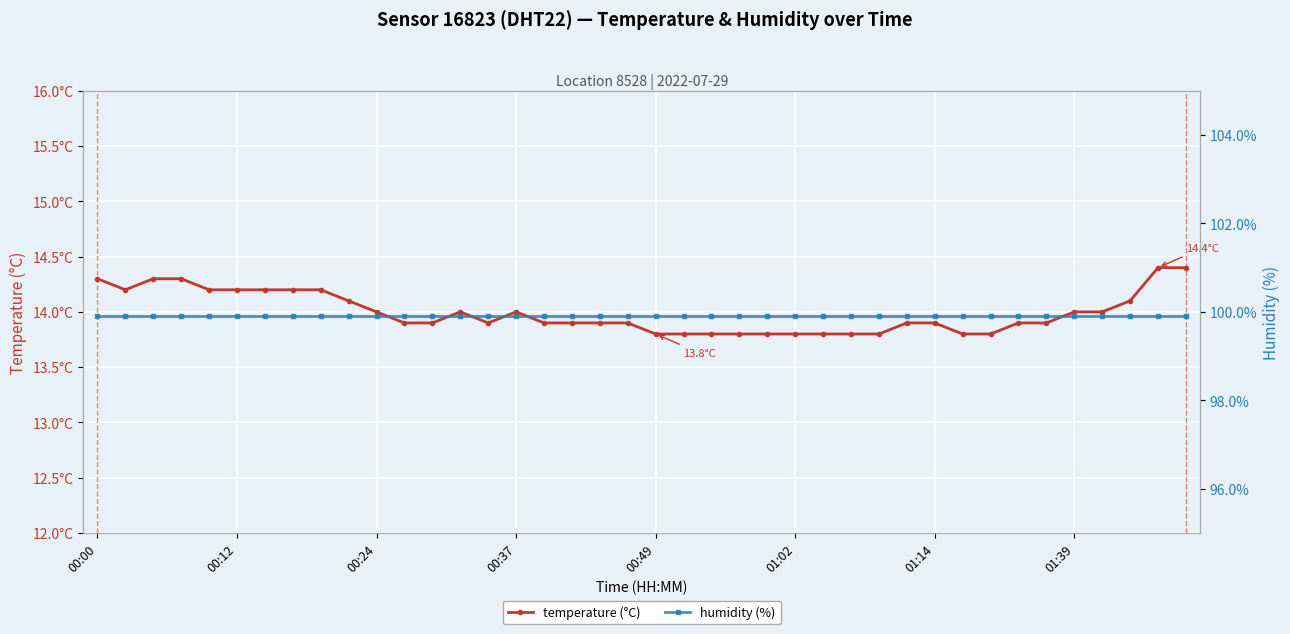

Which series has the largest range (max minus min)?

temperature